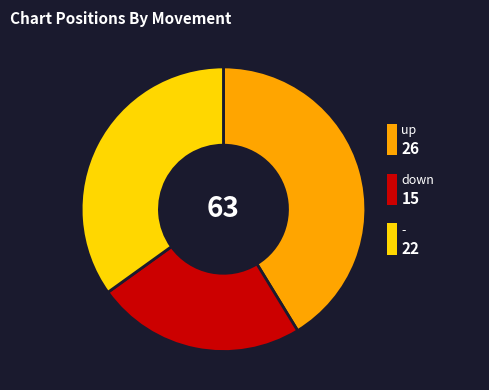

Does any single category account for the majority?

No